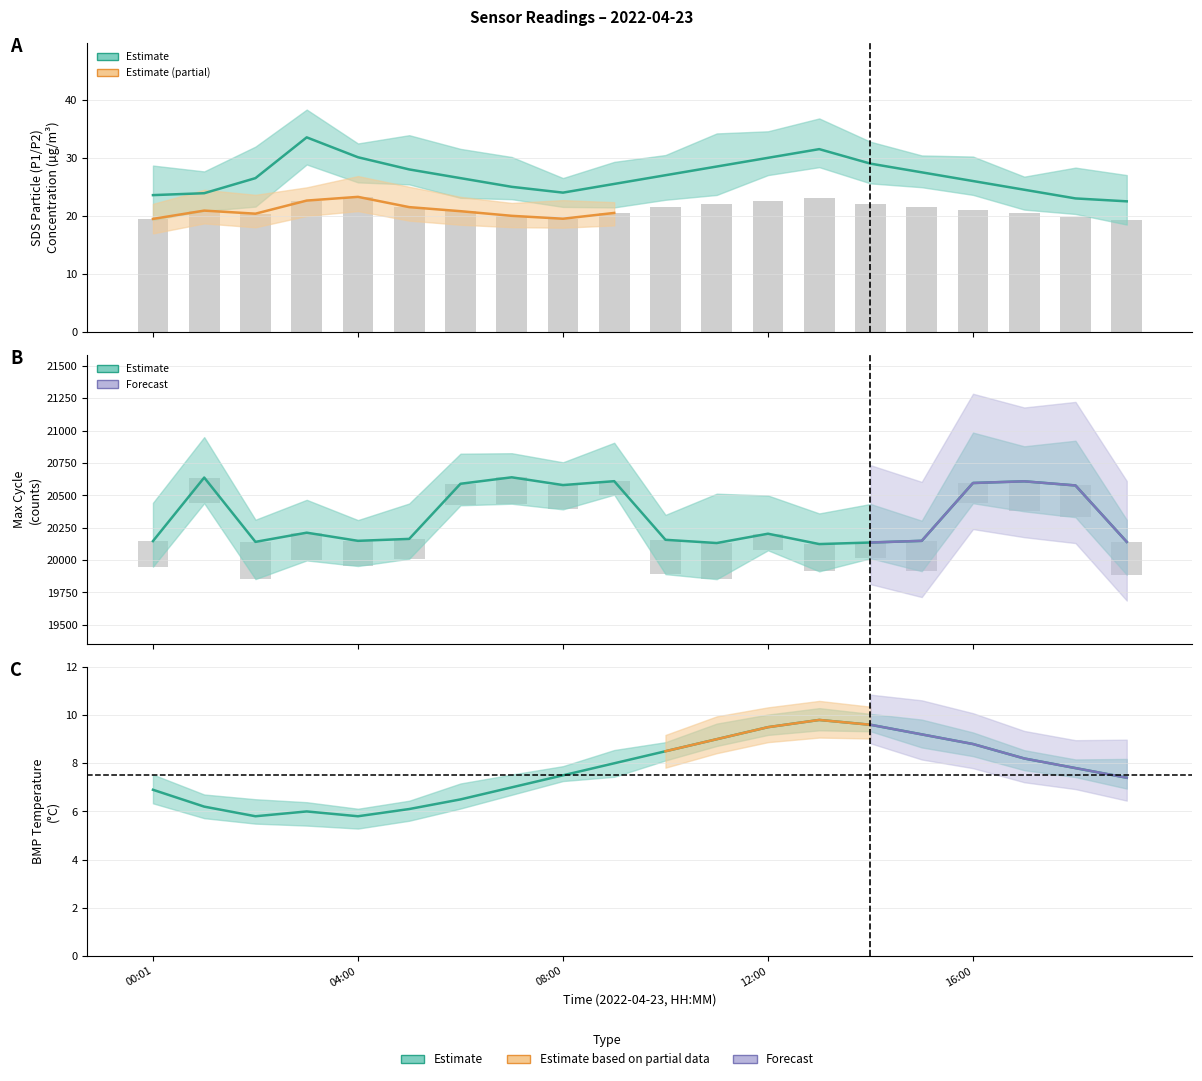

Count the number of data series in this chart.

3